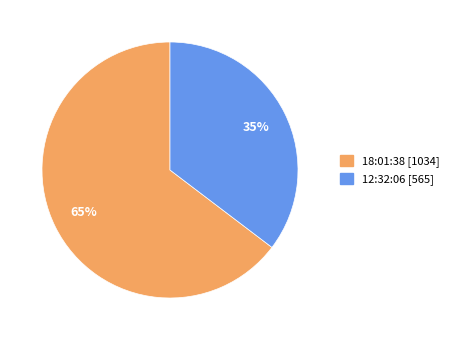

What is the majority slice?

18:01:38